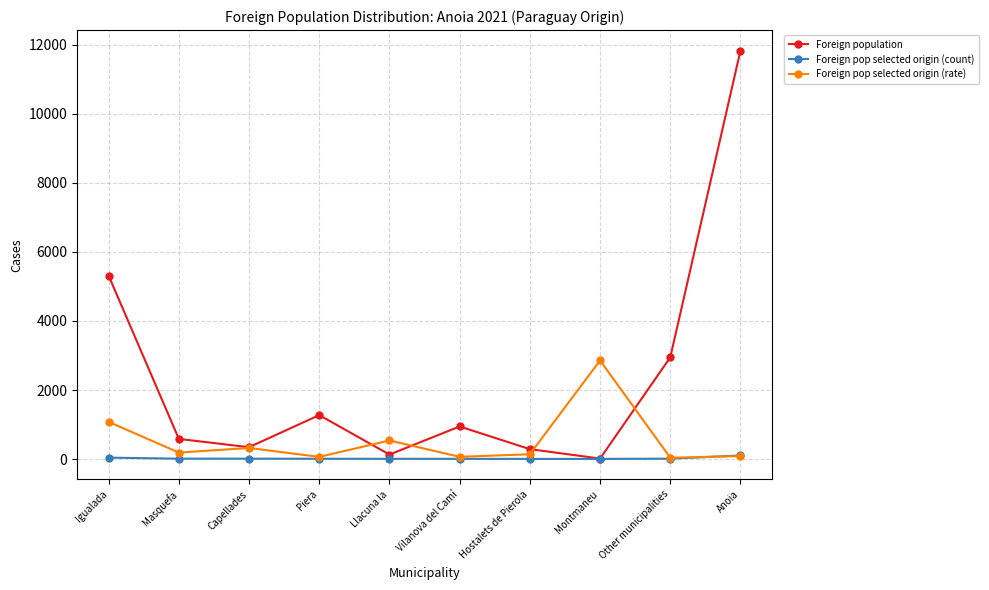

Which series has the largest total across all categories?

Foreign population